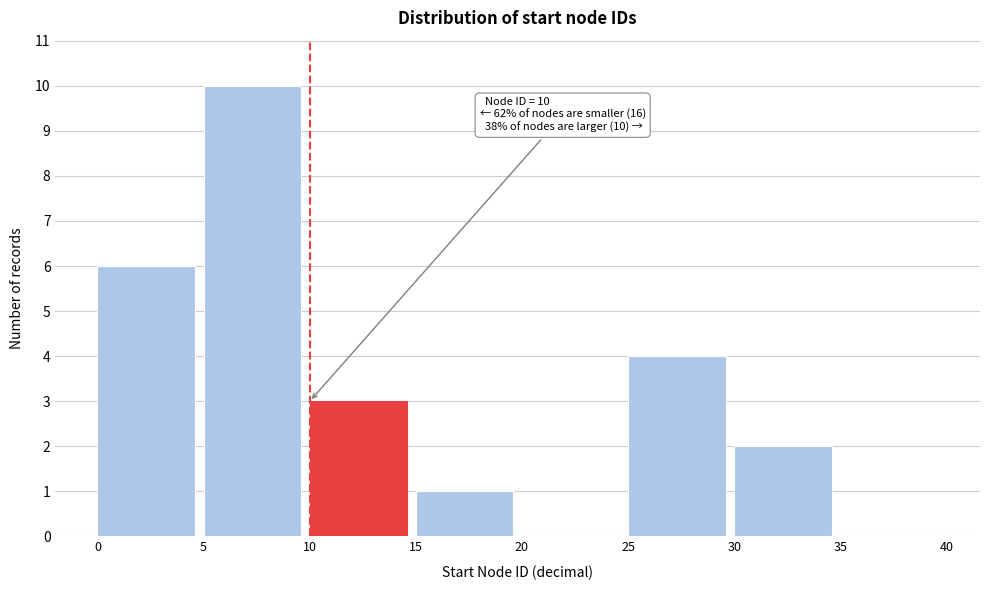

Which range on the x-axis has the tallest bar?

5 to 10